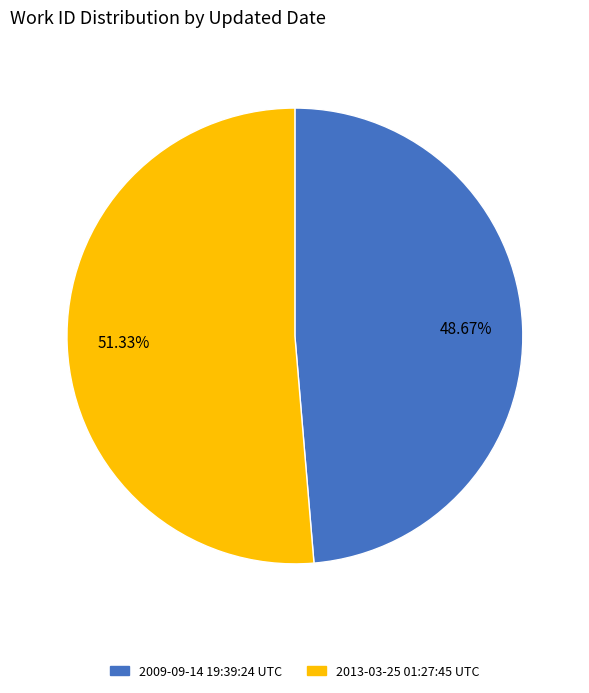

What is the majority slice?

2013-03-25 01:27:45 UTC